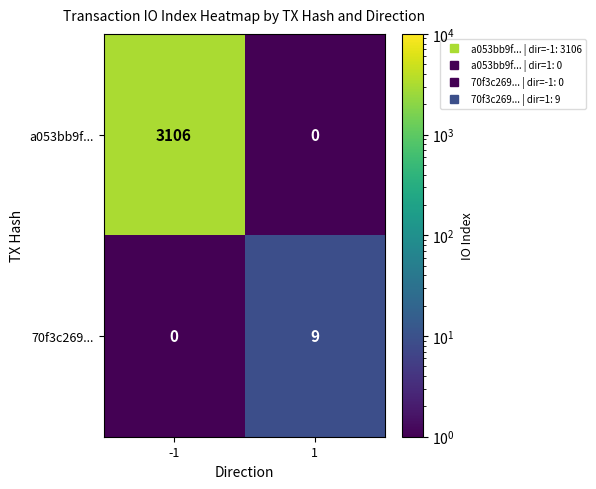

Rank the series at -1 from lowest to highest value.

70f3c269..., a053bb9f...